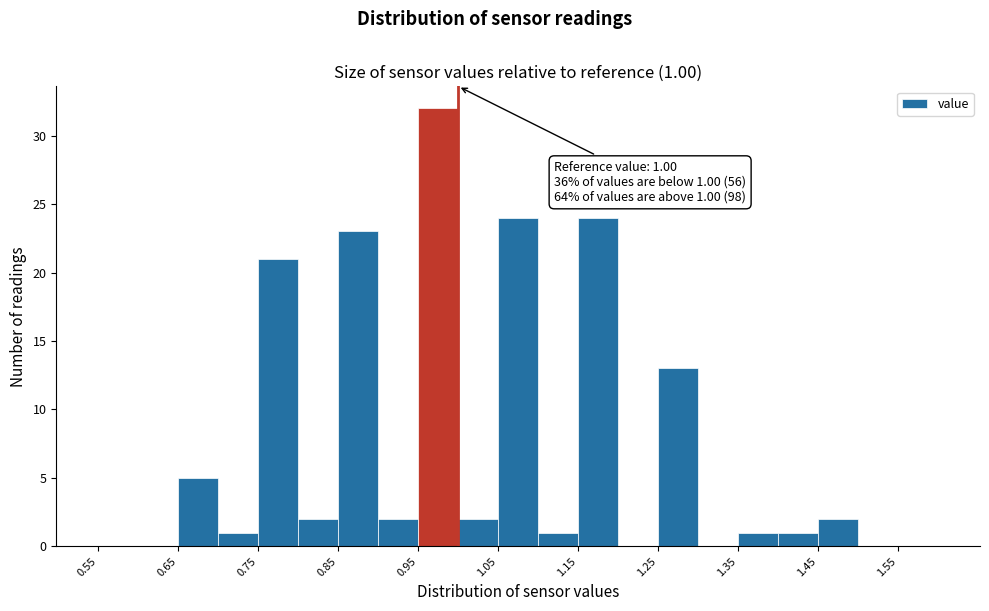

Over which range of the x-axis is the bar tallest?

0.95 to 1.00